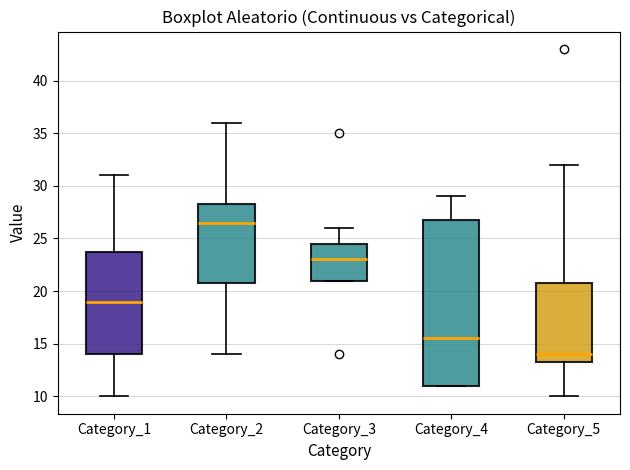

Where does the upper whisker of the box for Category_5 end on the y-axis? The values are not printed on the chart, so give them approximately, as read against the axis.

32.0